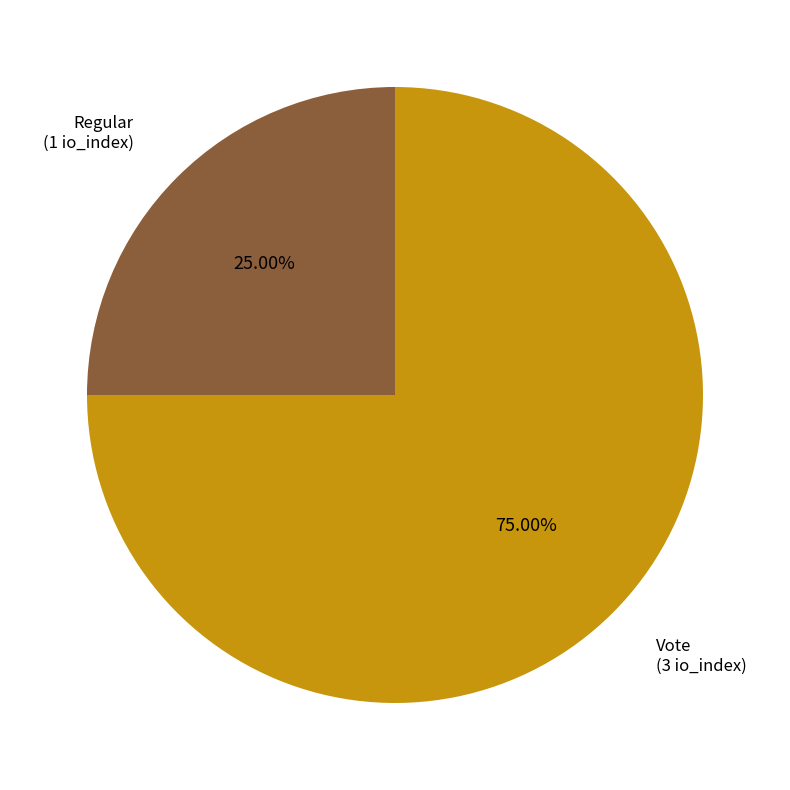

Which slice is the smallest?

Regular